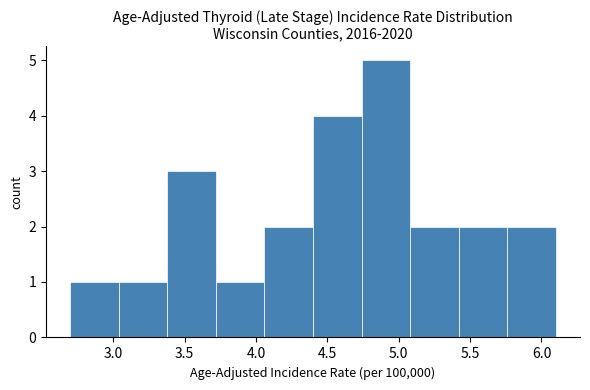

Which range on the x-axis has the tallest bar?

4.74 to 5.08